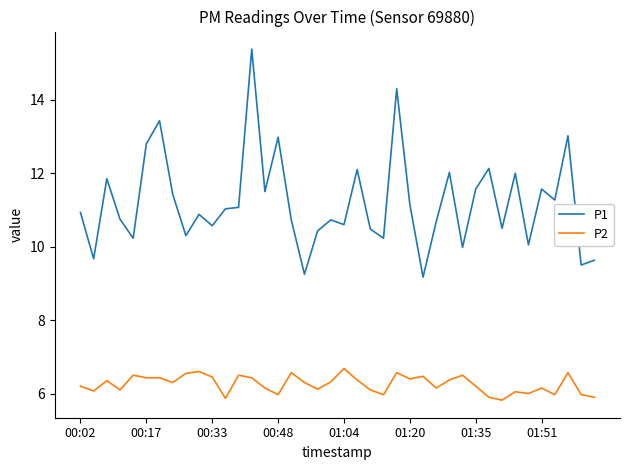

What is the difference between the maximum and minimum values in the P2 series?

0.9